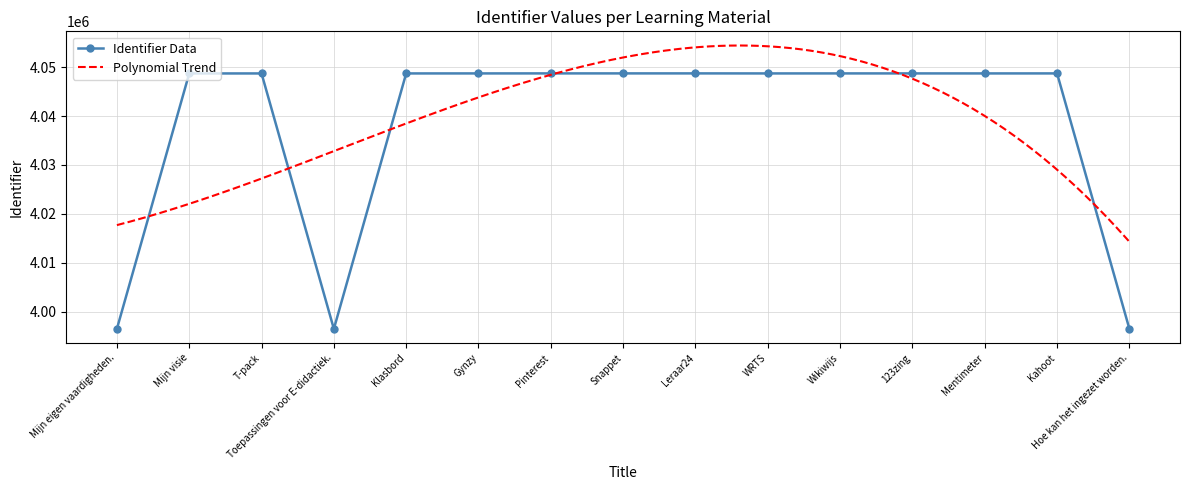

Rank the categories by value from lowest to highest.

Toepassingen voor E-didactiek., Mijn eigen vaardigheden., Hoe kan het ingezet worden., Mijn visie, T-pack, Klasbord, WRTS, Mentimeter, Gynzy, Wikiwijs, 123zing, Kahoot, Pinterest, Snappet, Leraar24